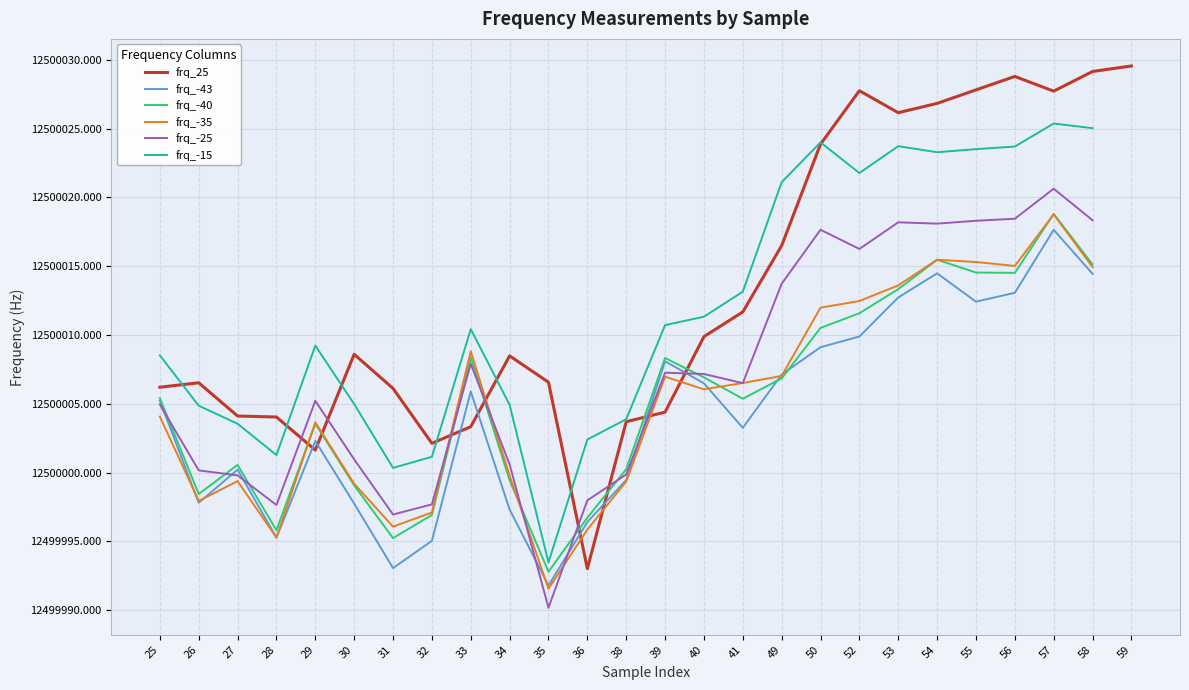

List the series in order of their peak value, highest first.

frq_25, frq_-15, frq_-25, frq_-40, frq_-35, frq_-43